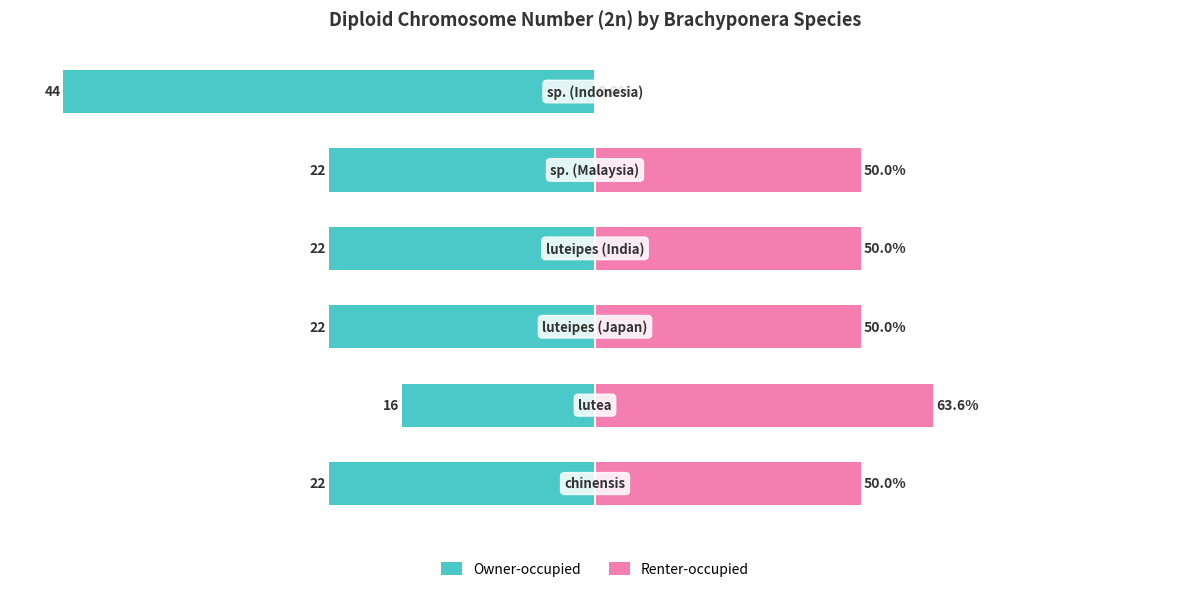

How many values in Renter-occupied are above zero?

5